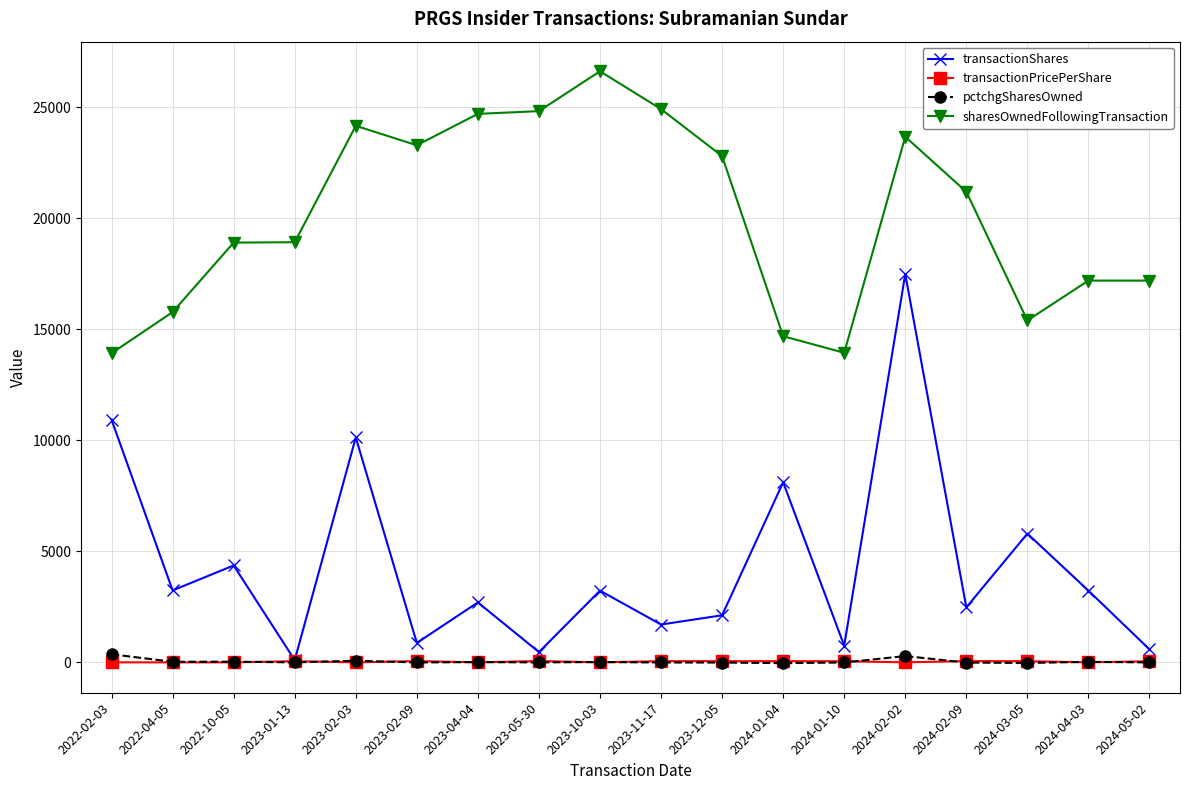

What is the smallest value displayed?

-36.0